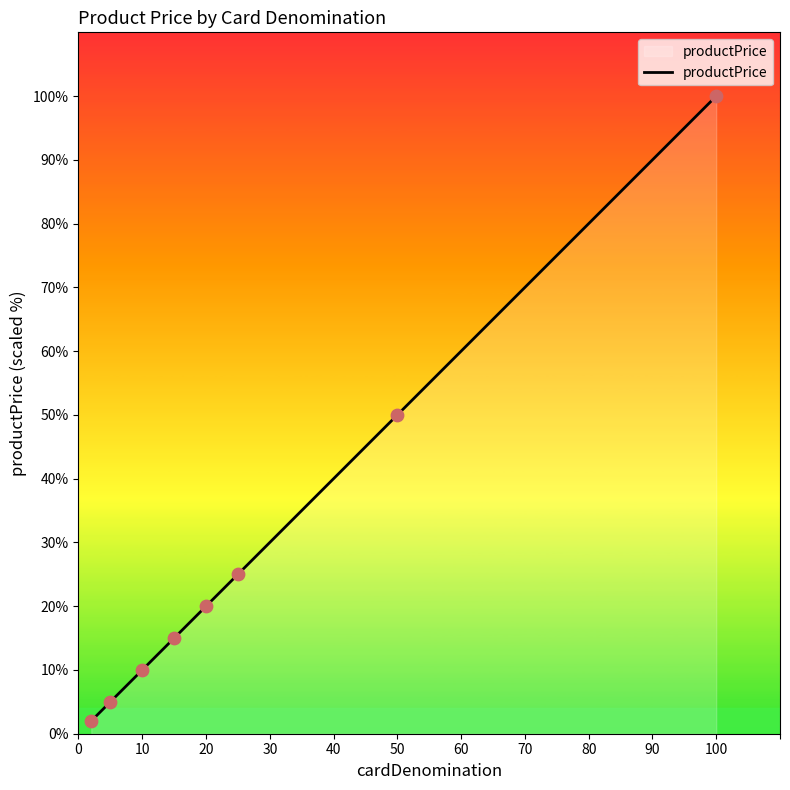

True or false: there are more than 1 points higher than both neighbors.

False